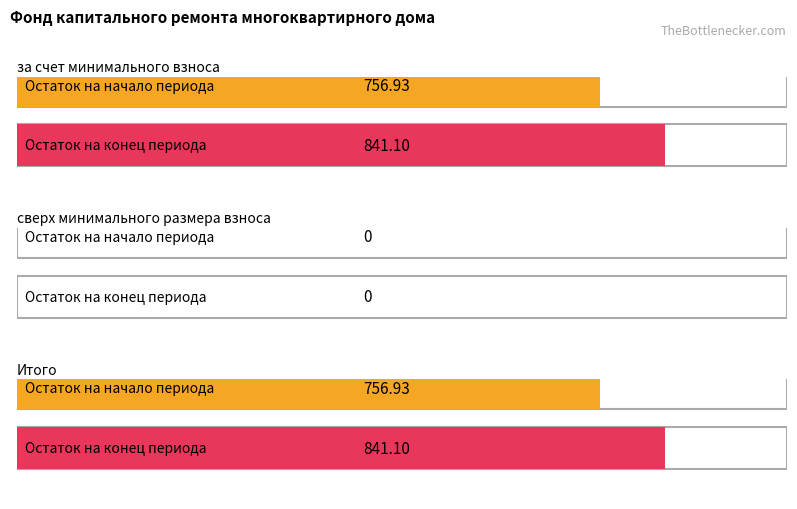

At which category is the sum across all series the highest?

за счет минимального взноса